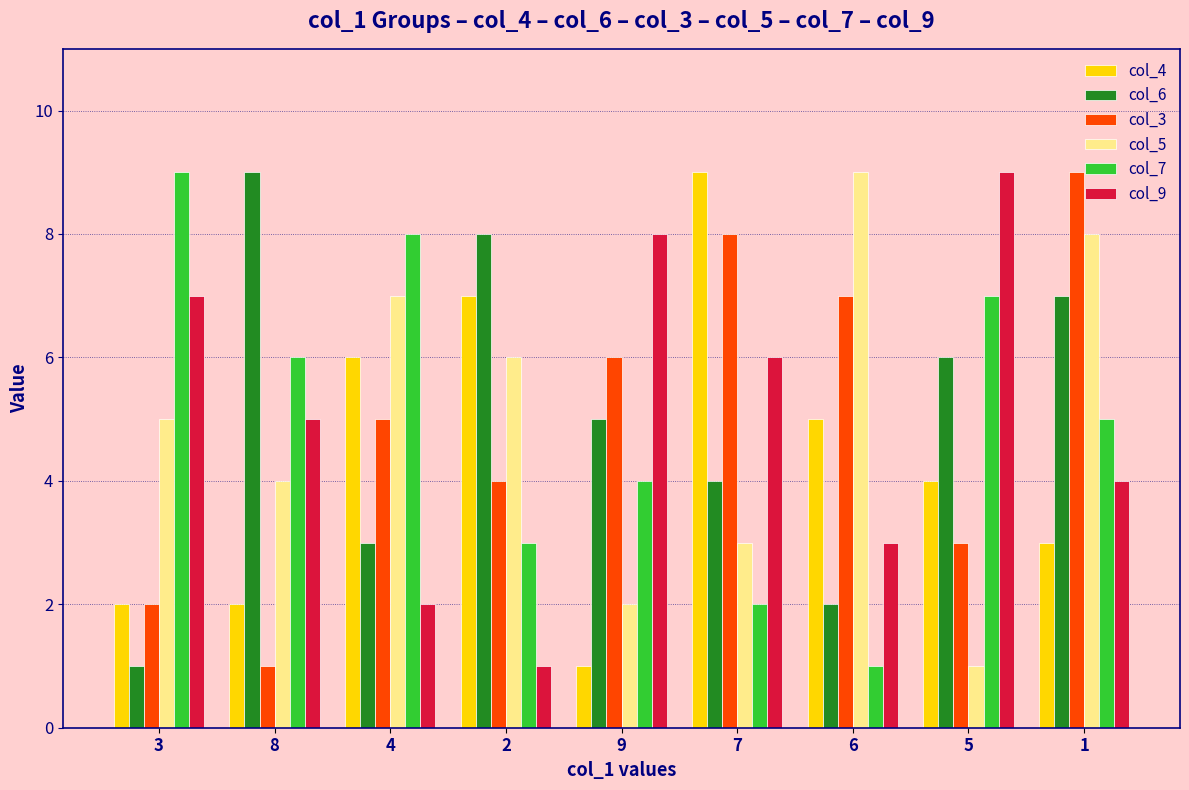

Rank the series at 1 from lowest to highest value.

col_4, col_9, col_7, col_6, col_5, col_3